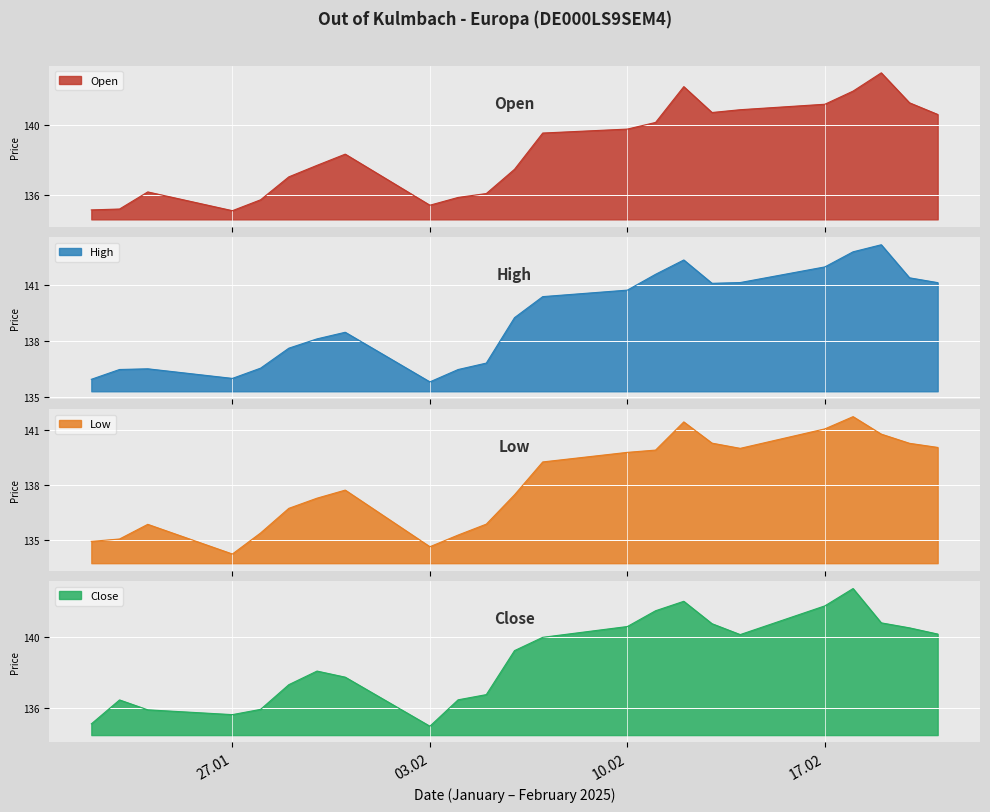

At how many categories does at least one series exceed 139?

12